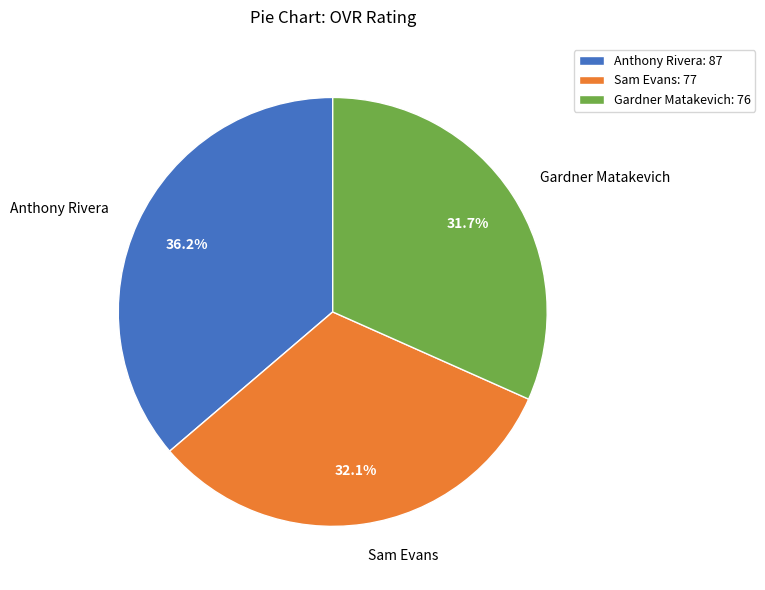

Combined, do Anthony Rivera and Gardner Matakevich account for over 50%?

Yes